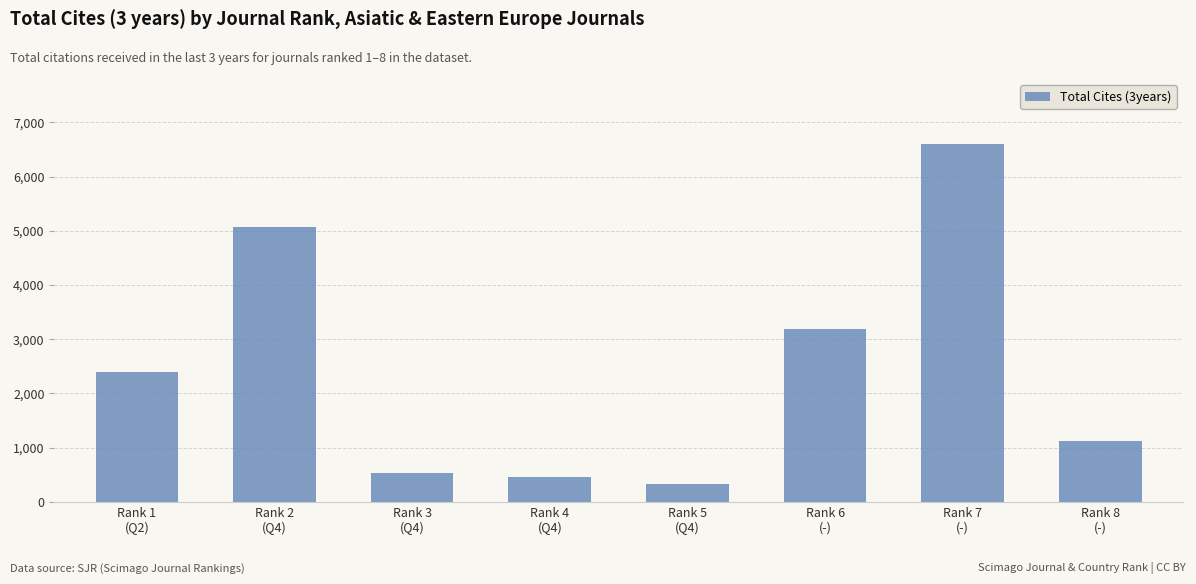

Approximately how many times larger is the value at Rank 8
(-) compared to Rank 1
(Q2)?

0.5